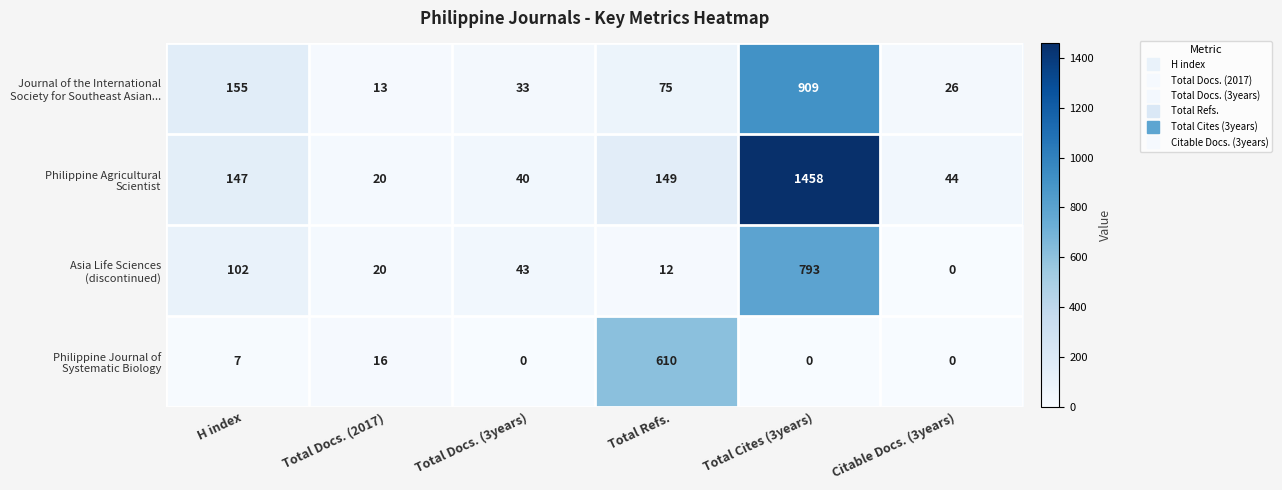

How many data points does each series have?

6